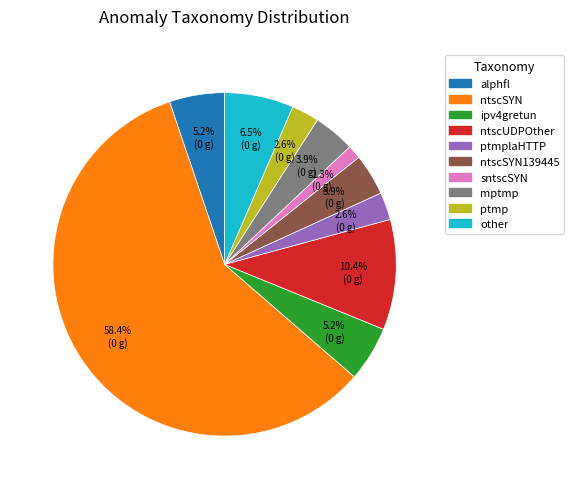

Is there any slice that represents more than half of the pie?

Yes